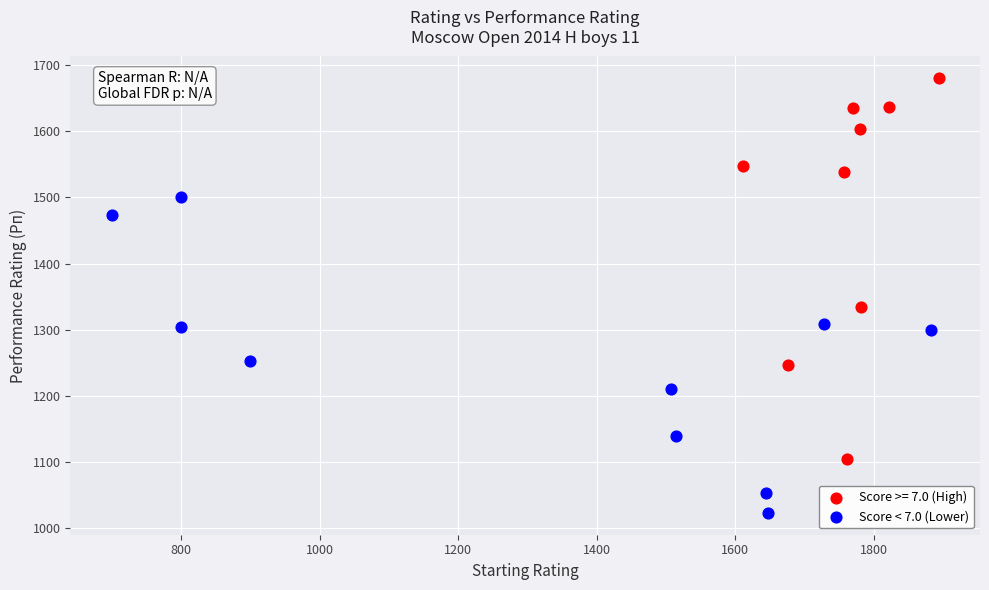

Which series contains the lowest Y value?

Score < 7.0 (Lower)